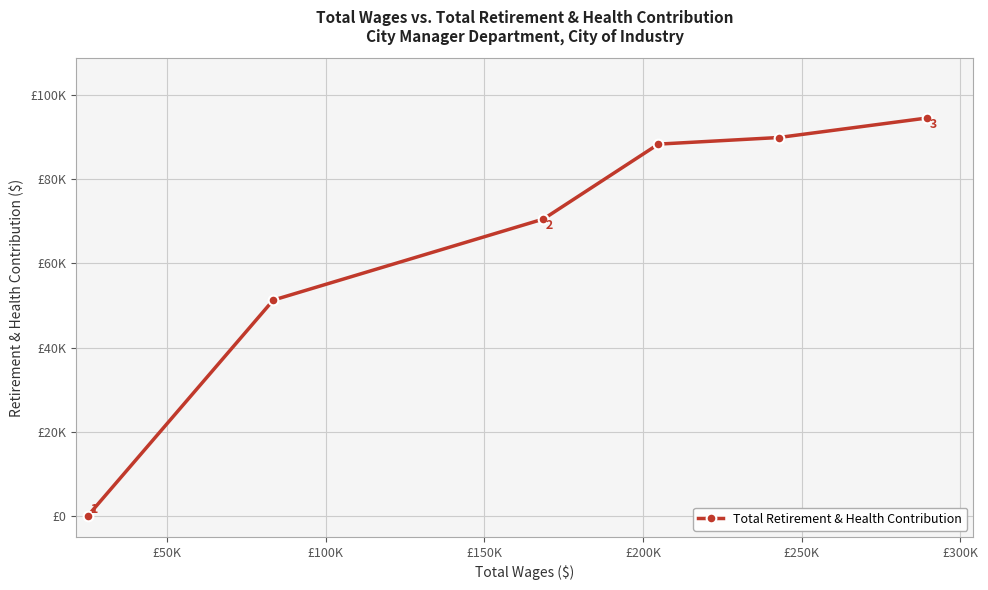

What is the greatest value displayed?

94591